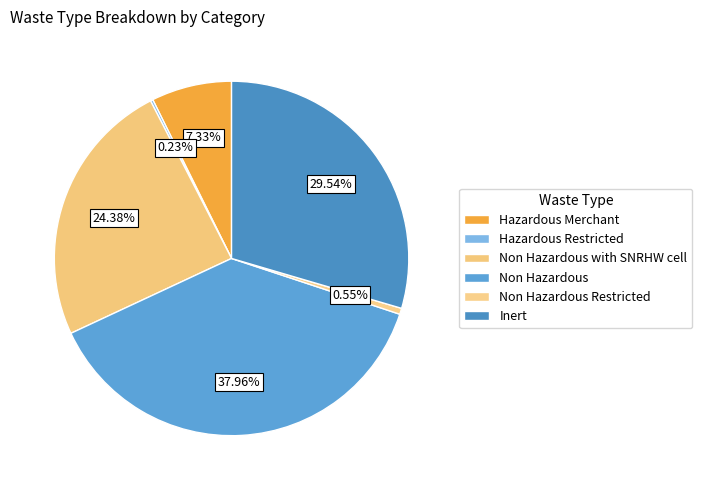

How many segments does this pie chart have?

6